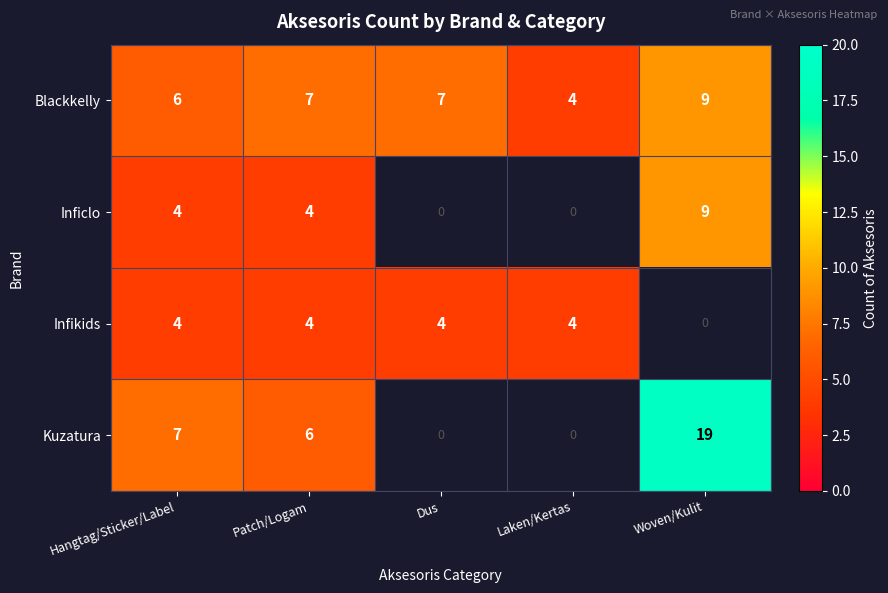

Is it true that Blackkelly equals 6 at Hangtag/Sticker/Label?

True